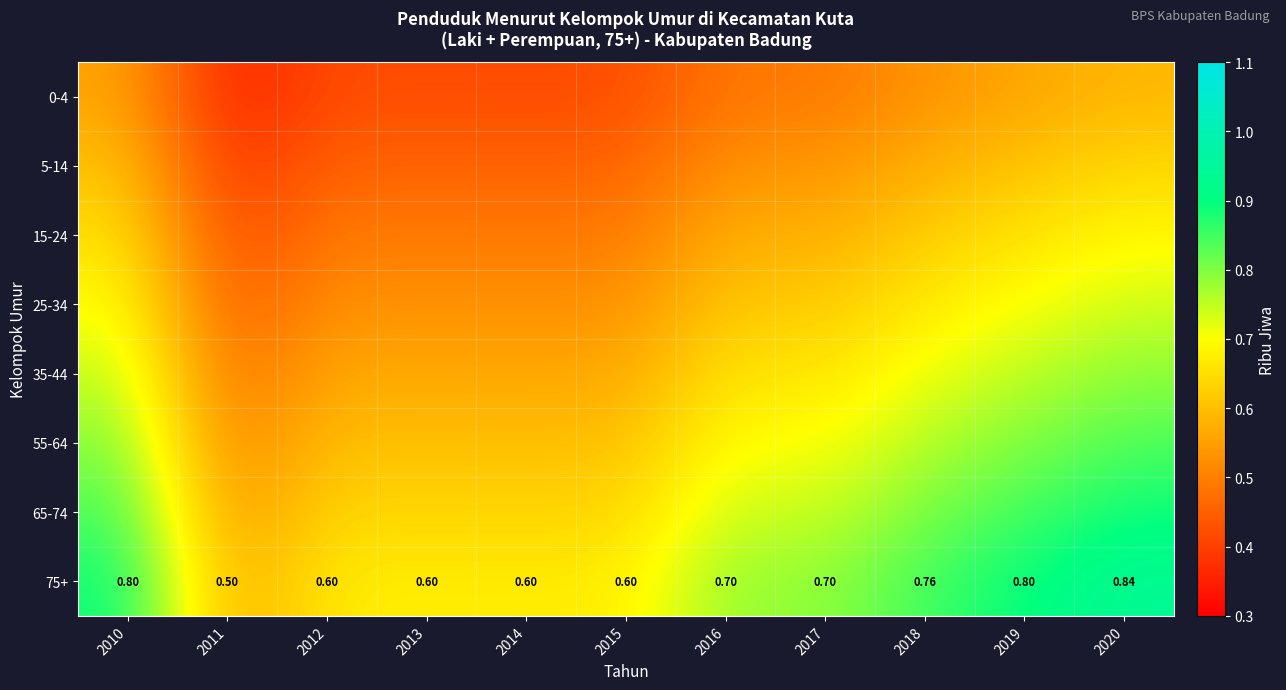

Is it true that 35-44 equals 0.8 at 2010?

True